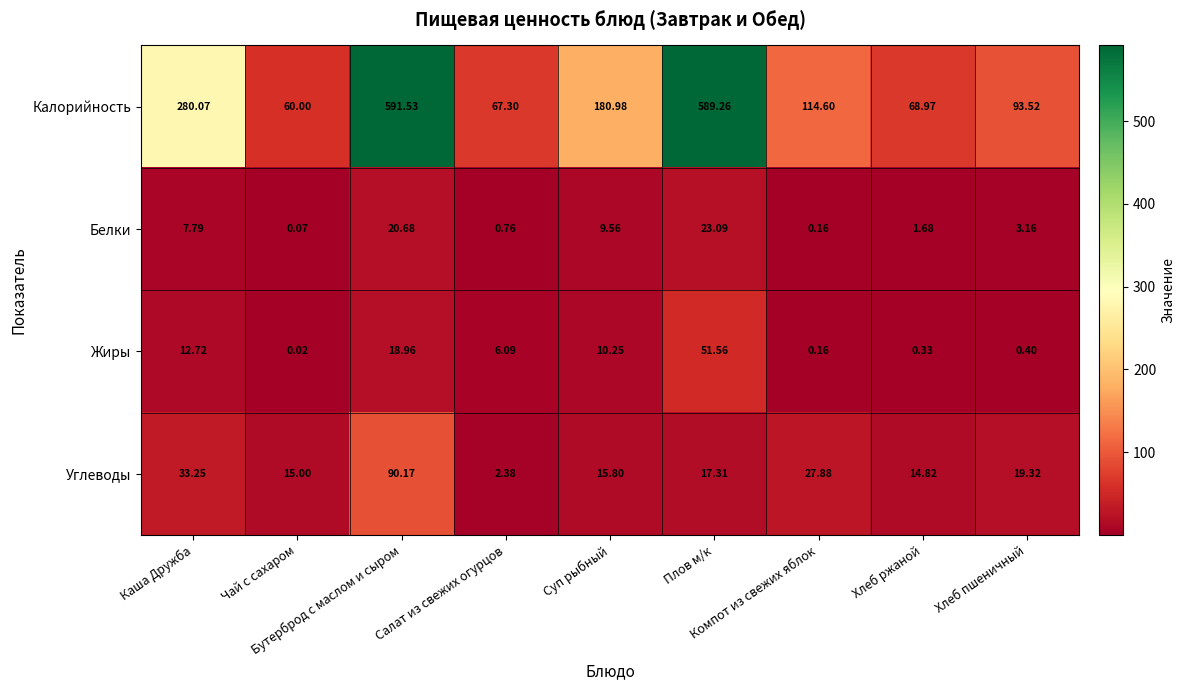

Which series has the largest range (max minus min)?

Калорийность